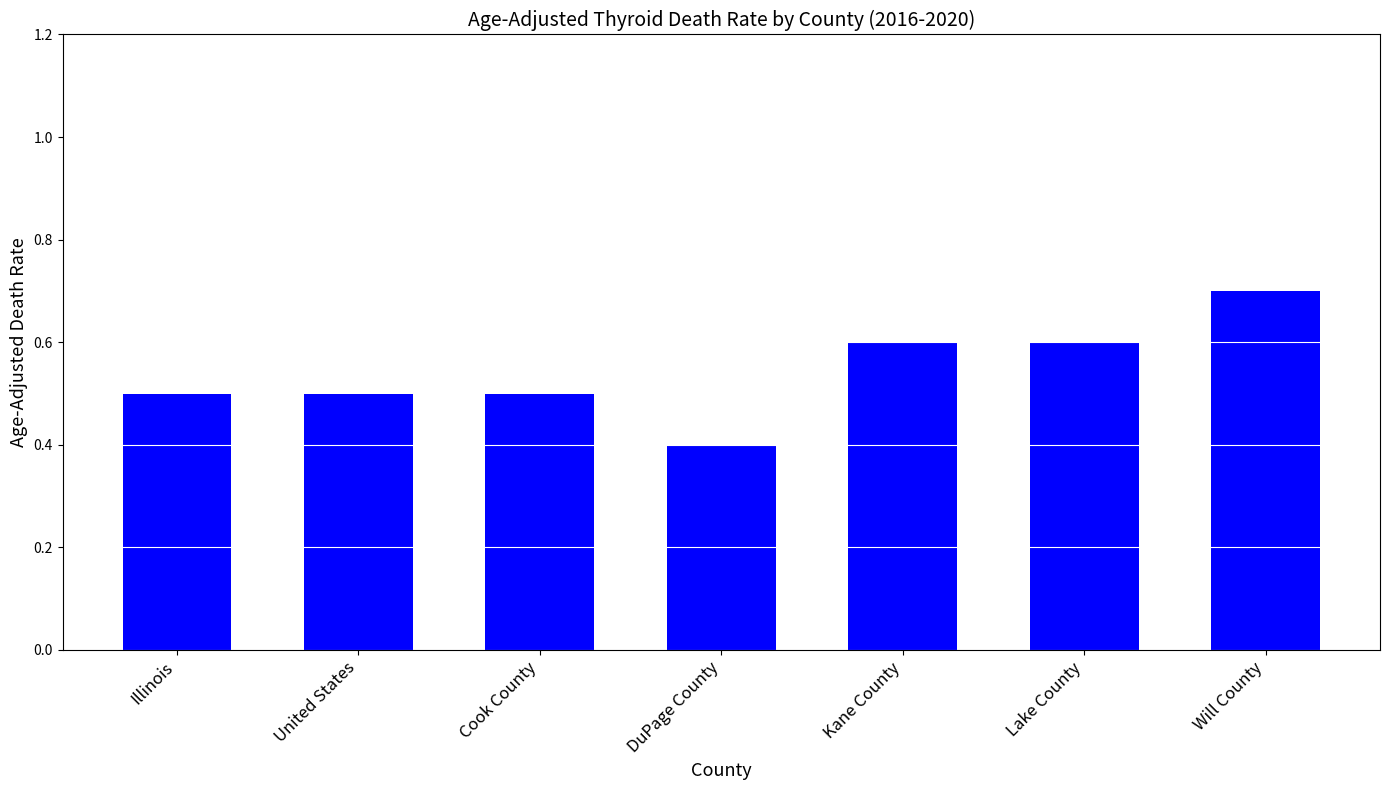

Are the bars horizontal?

No